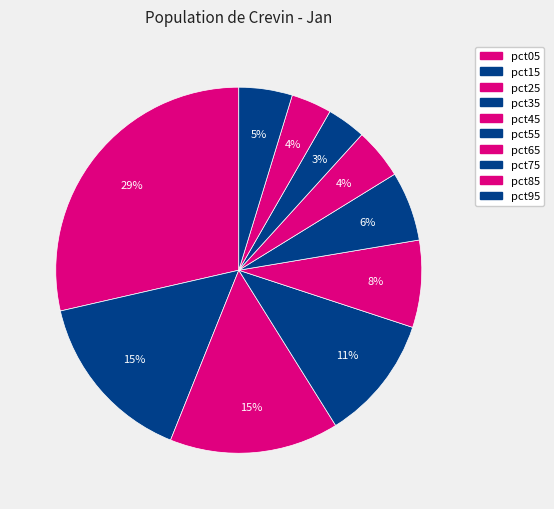

How many slices are in this pie chart?

10